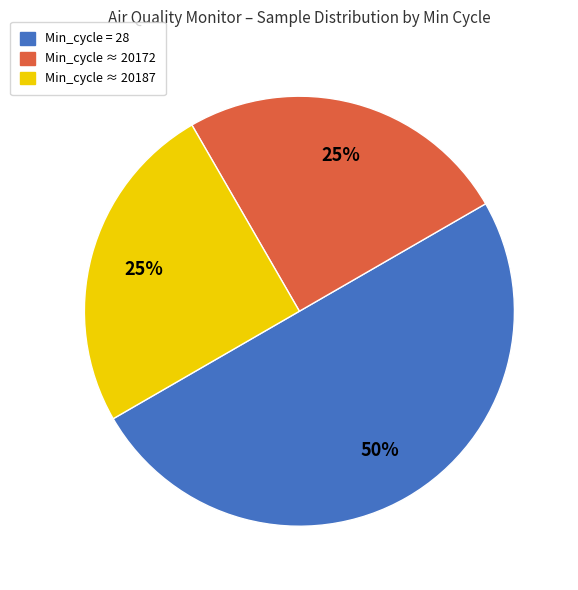

To the nearest percent, what is the average slice percentage?

33%